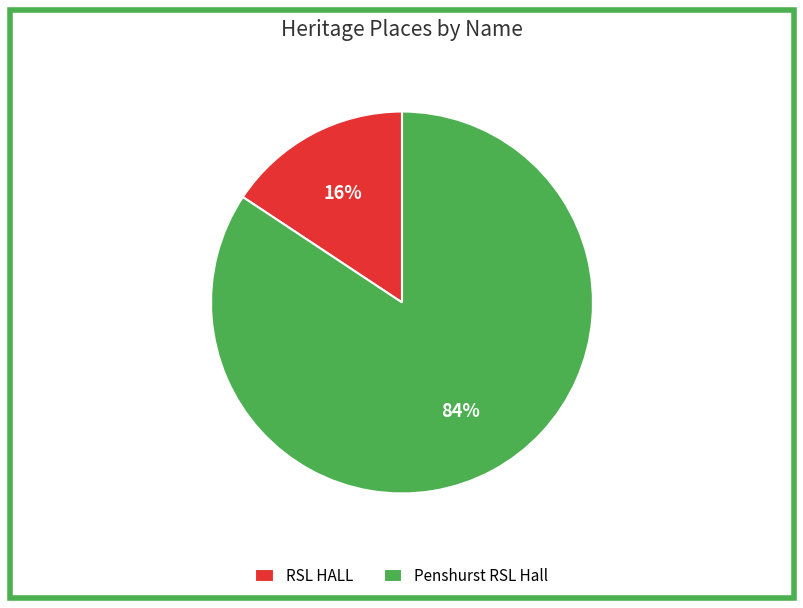

Is the sum of Penshurst RSL Hall and RSL HALL greater than half?

Yes